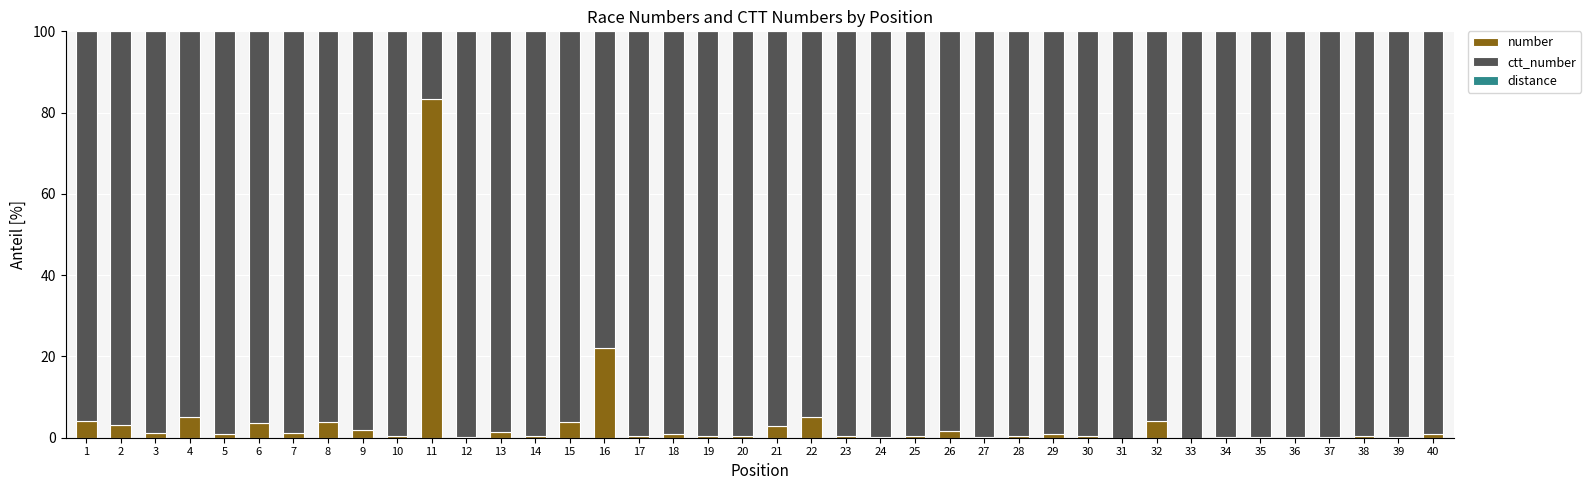

At which label is number closest to 41?

16